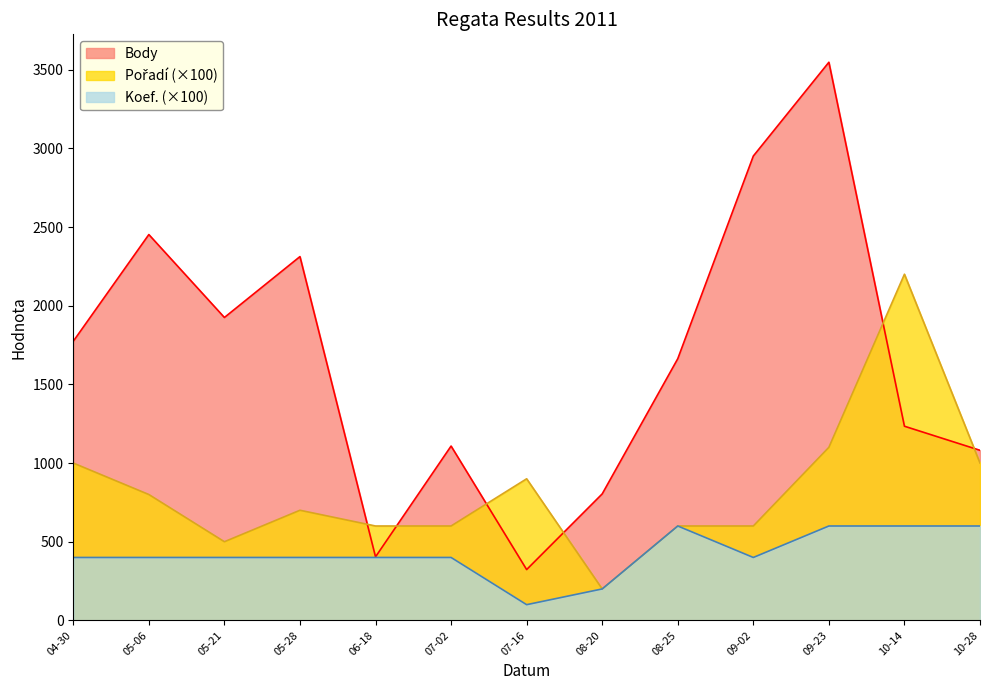

How many lines are shown in the chart?

3